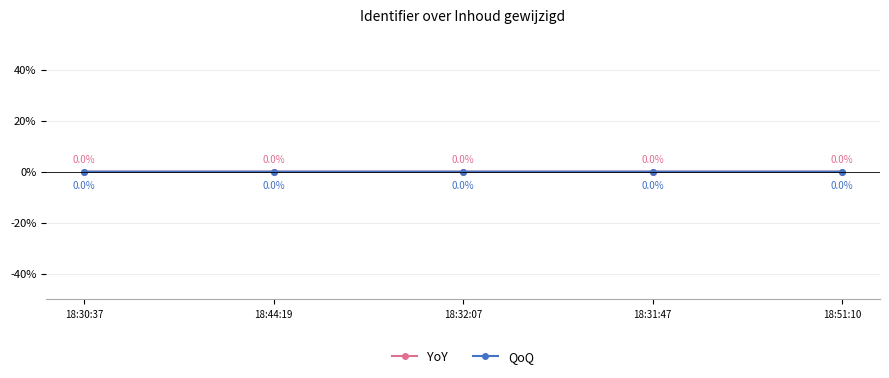

Count the number of categories in the chart.

5